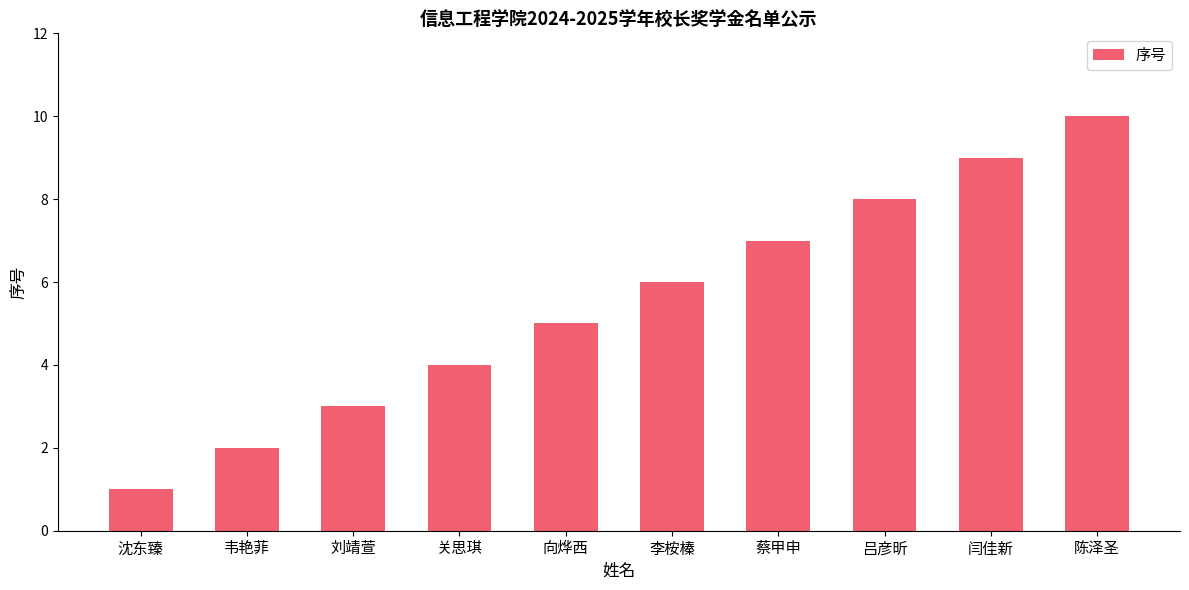

Count the number of categories in the chart.

10